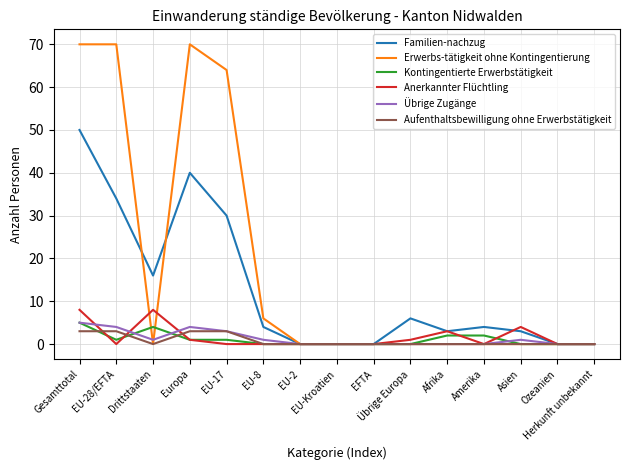

Reading right to left, what are all the values shown in this chart?

Familien-nachzug: Herkunft unbekannt=0	Ozeanien=0	Asien=3	Amerika=4	Afrika=3	Übrige Europa=6	EFTA=0	EU-Kroatien=0	EU-2=0	EU-8=4	EU-17=30	Europa=40	Drittstaaten=16	EU-28/EFTA=34	Gesamttotal=50
Erwerbs-tätigkeit ohne Kontingentierung: Herkunft unbekannt=0	Ozeanien=0	Asien=0	Amerika=0	Afrika=0	Übrige Europa=0	EFTA=0	EU-Kroatien=0	EU-2=0	EU-8=6	EU-17=64	Europa=70	Drittstaaten=0	EU-28/EFTA=70	Gesamttotal=70
Kontingentierte Erwerbstätigkeit: Herkunft unbekannt=0	Ozeanien=0	Asien=0	Amerika=2	Afrika=2	Übrige Europa=0	EFTA=0	EU-Kroatien=0	EU-2=0	EU-8=0	EU-17=1	Europa=1	Drittstaaten=4	EU-28/EFTA=1	Gesamttotal=5
Anerkannter Flüchtling: Herkunft unbekannt=0	Ozeanien=0	Asien=4	Amerika=0	Afrika=3	Übrige Europa=1	EFTA=0	EU-Kroatien=0	EU-2=0	EU-8=0	EU-17=0	Europa=1	Drittstaaten=8	EU-28/EFTA=0	Gesamttotal=8
Übrige Zugänge: Herkunft unbekannt=0	Ozeanien=0	Asien=1	Amerika=0	Afrika=0	Übrige Europa=0	EFTA=0	EU-Kroatien=0	EU-2=0	EU-8=1	EU-17=3	Europa=4	Drittstaaten=1	EU-28/EFTA=4	Gesamttotal=5
Aufenthaltsbewilligung ohne Erwerbstätigkeit: Herkunft unbekannt=0	Ozeanien=0	Asien=0	Amerika=0	Afrika=0	Übrige Europa=0	EFTA=0	EU-Kroatien=0	EU-2=0	EU-8=0	EU-17=3	Europa=3	Drittstaaten=0	EU-28/EFTA=3	Gesamttotal=3